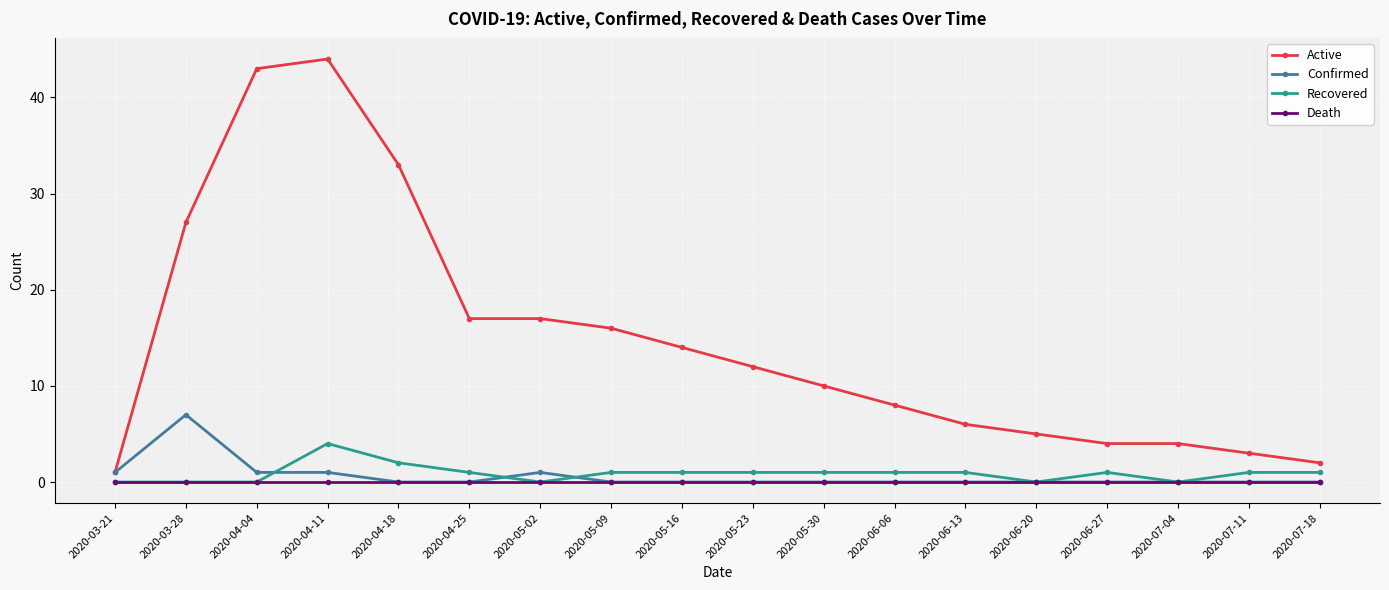

What is the greatest value displayed?

44